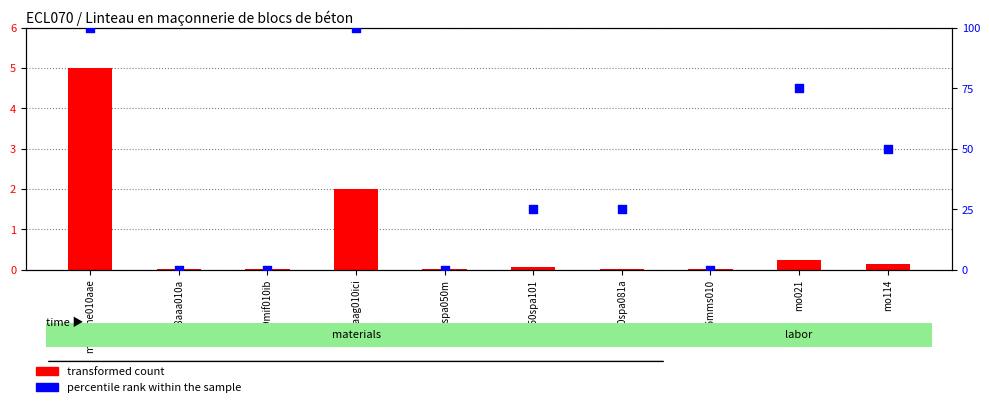

Which series has the widest spread of Y values?

percentile rank within the sample